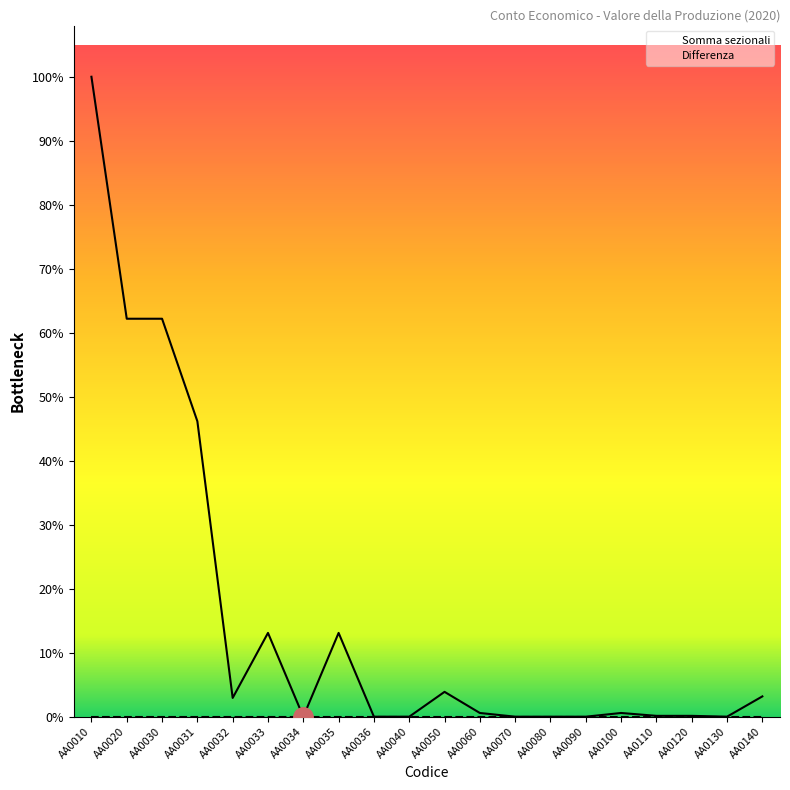

At which category is the sum across all series the highest?

AA0010